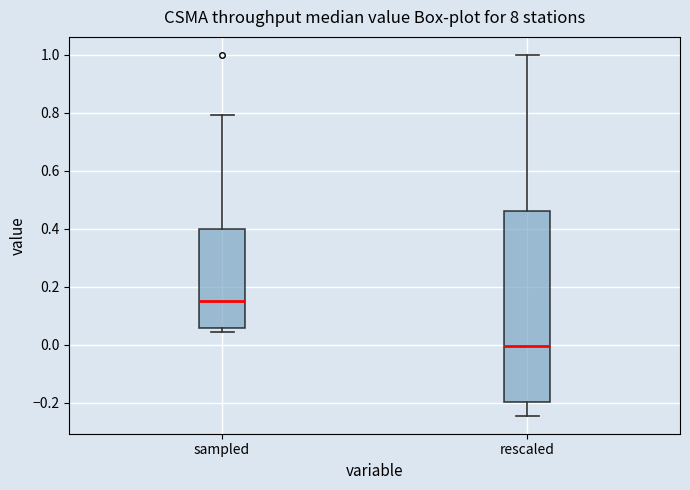

Reading left to right, transcribe this box plot: for each box, give where its median line is, the range the box spans, and where its two whiskers end, as read against the y-axis. The values are not printed on the chart, so give them approximately, as read against the axis.

sampled: median 0.16, box 0.06 to 0.40, whiskers 0.04 to 0.80
rescaled: median 0.00, box -0.20 to 0.46, whiskers -0.24 to 1.00